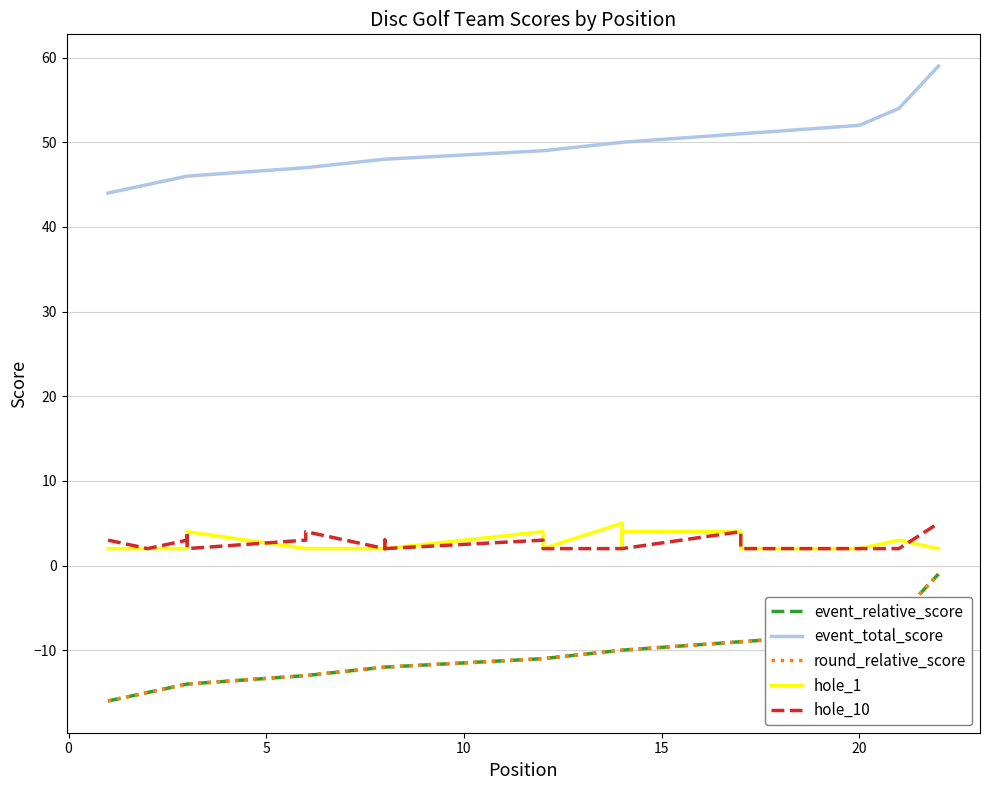

What is the average value of the event_relative_score series?

-11